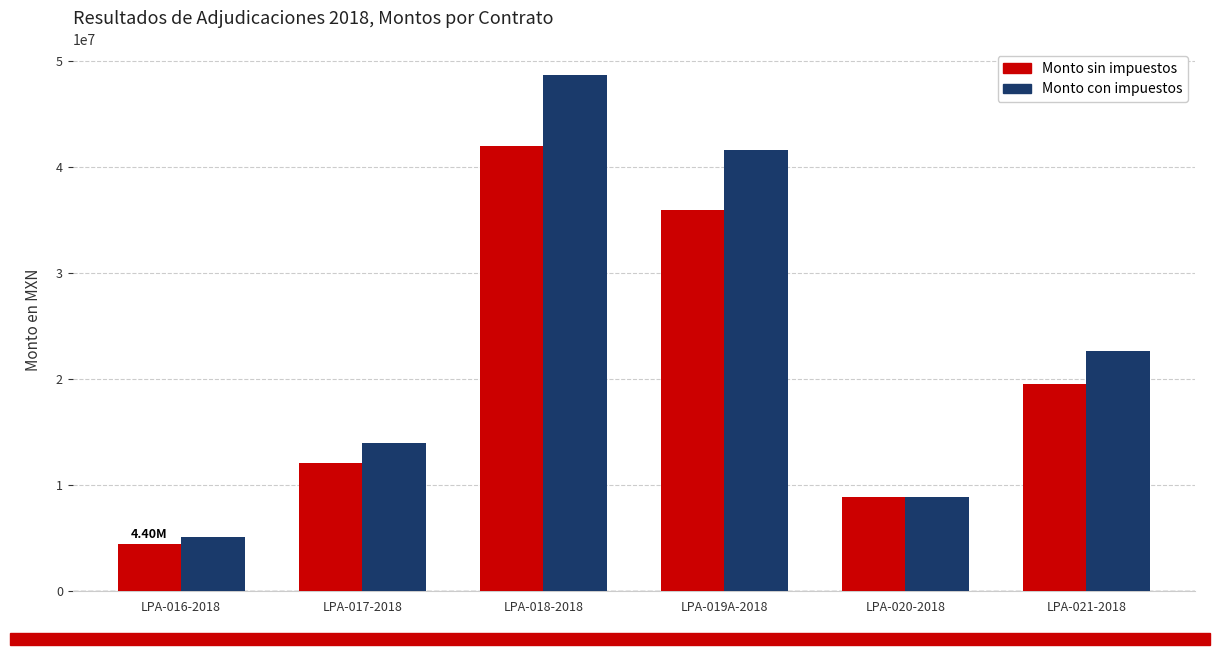

Reading left to right, what are all the values shown in this chart?

Monto sin impuestos: LPA-016-2018=4399500.0	LPA-017-2018=12060471.1	LPA-018-2018=41996844.0	LPA-019A-2018=35920503.1	LPA-020-2018=8909539.7	LPA-021-2018=19550000.0
Monto con impuestos: LPA-016-2018=5103420.0	LPA-017-2018=13990146.4	LPA-018-2018=48716339.0	LPA-019A-2018=41667783.6	LPA-020-2018=8909539.7	LPA-021-2018=22678000.0